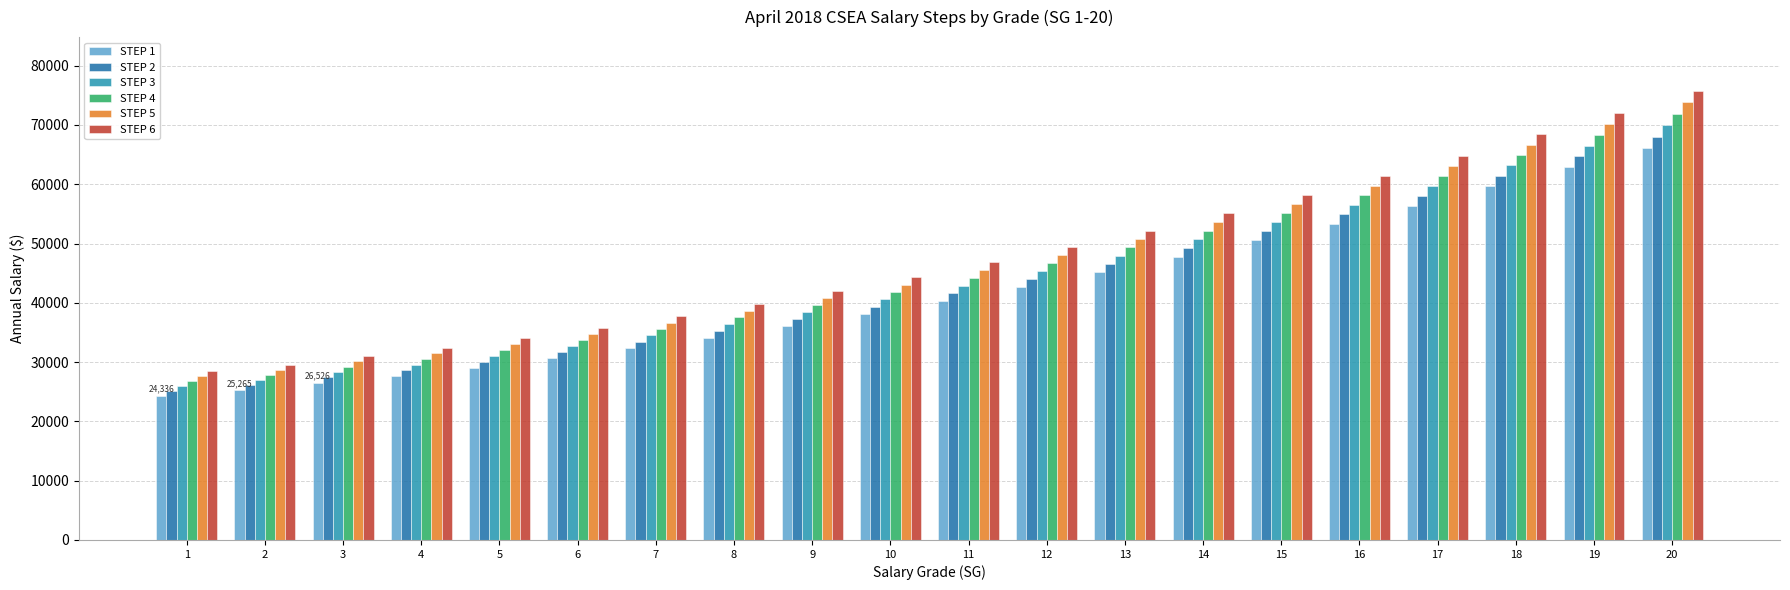

What is the minimum value shown in the chart?

24336